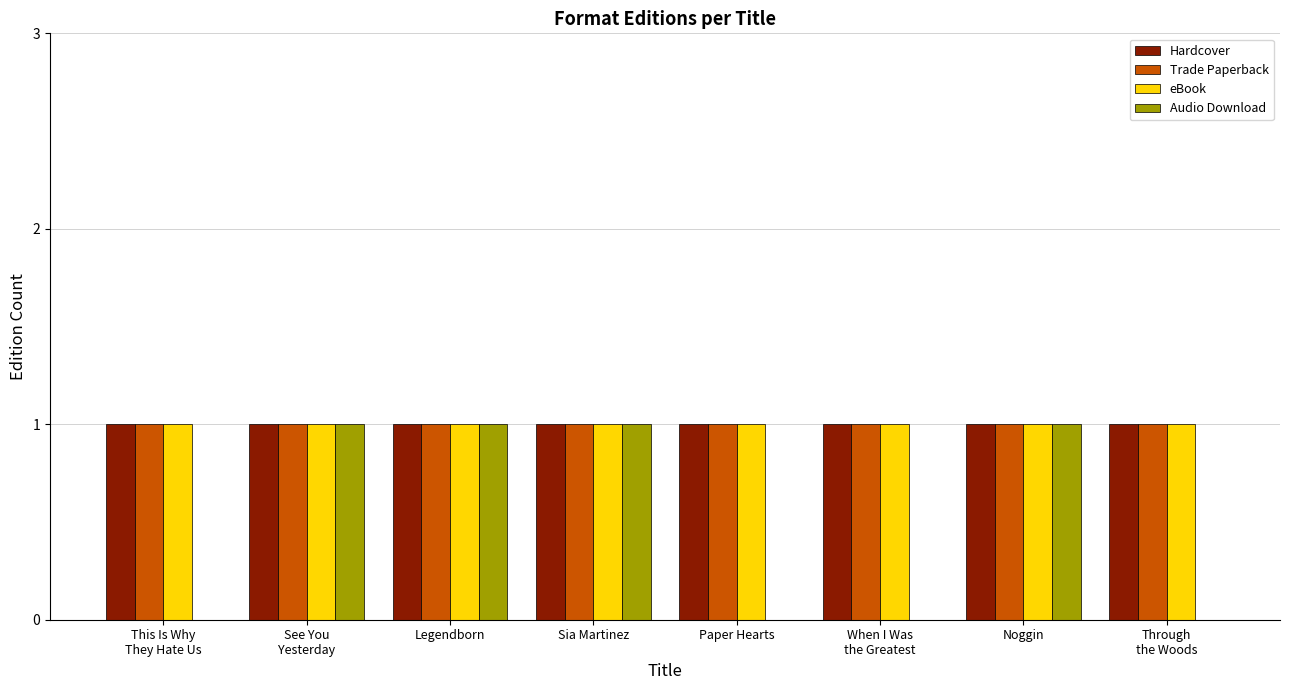

Reading left to right, what are all the values shown in this chart?

Hardcover: This Is Why
They Hate Us=1	See You
Yesterday=1	Legendborn=1	Sia Martinez=1	Paper Hearts=1	When I Was
the Greatest=1	Noggin=1	Through
the Woods=1
Trade Paperback: This Is Why
They Hate Us=1	See You
Yesterday=1	Legendborn=1	Sia Martinez=1	Paper Hearts=1	When I Was
the Greatest=1	Noggin=1	Through
the Woods=1
eBook: This Is Why
They Hate Us=1	See You
Yesterday=1	Legendborn=1	Sia Martinez=1	Paper Hearts=1	When I Was
the Greatest=1	Noggin=1	Through
the Woods=1
Audio Download: This Is Why
They Hate Us=0	See You
Yesterday=1	Legendborn=1	Sia Martinez=1	Paper Hearts=0	When I Was
the Greatest=0	Noggin=1	Through
the Woods=0